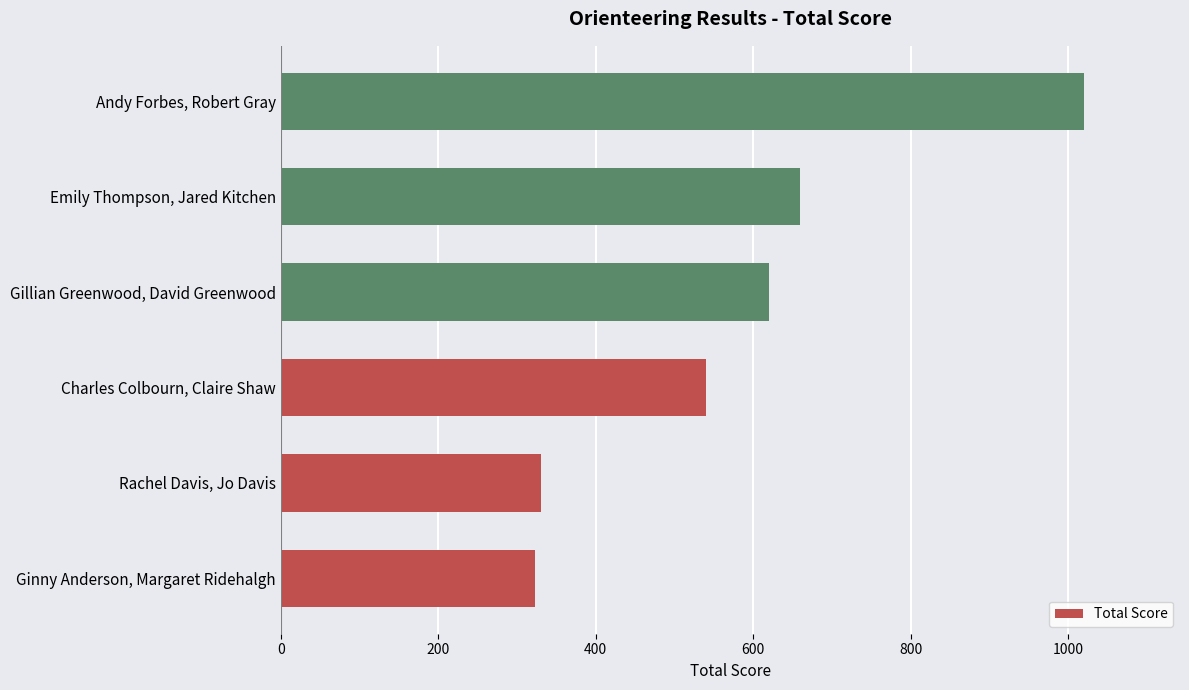

How many values are below 620?

3